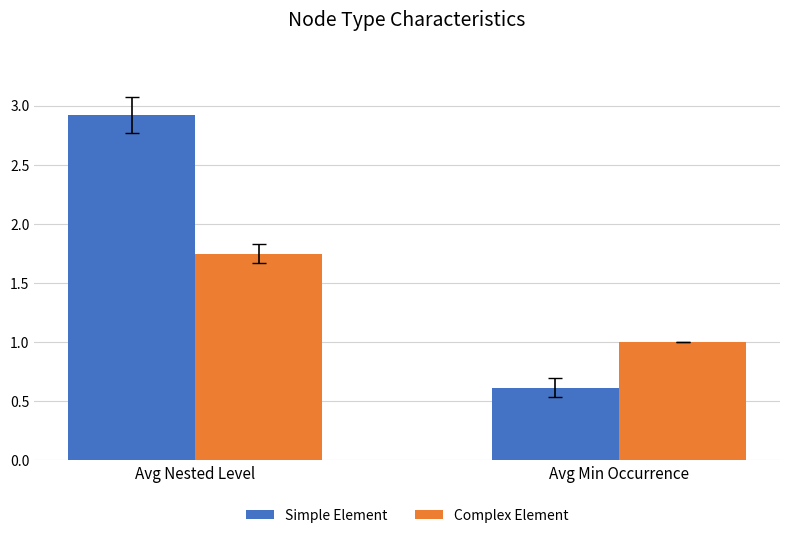

What is the label of the 1st bar from the left?

Avg Nested Level